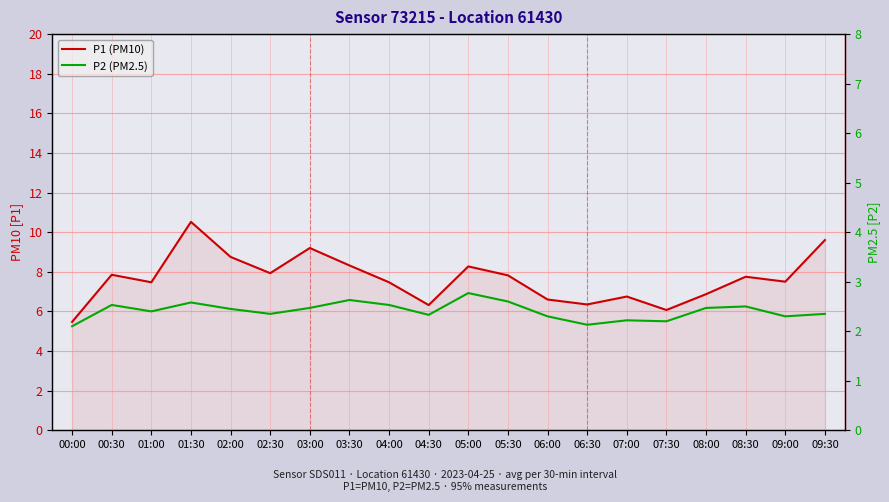

How many interior local valleys does the P1 (PM10) series have?

6